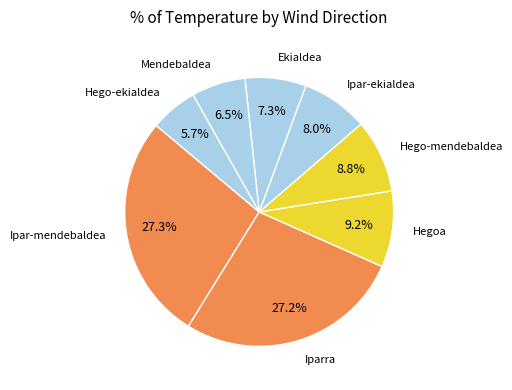

How many slices are in this pie chart?

8